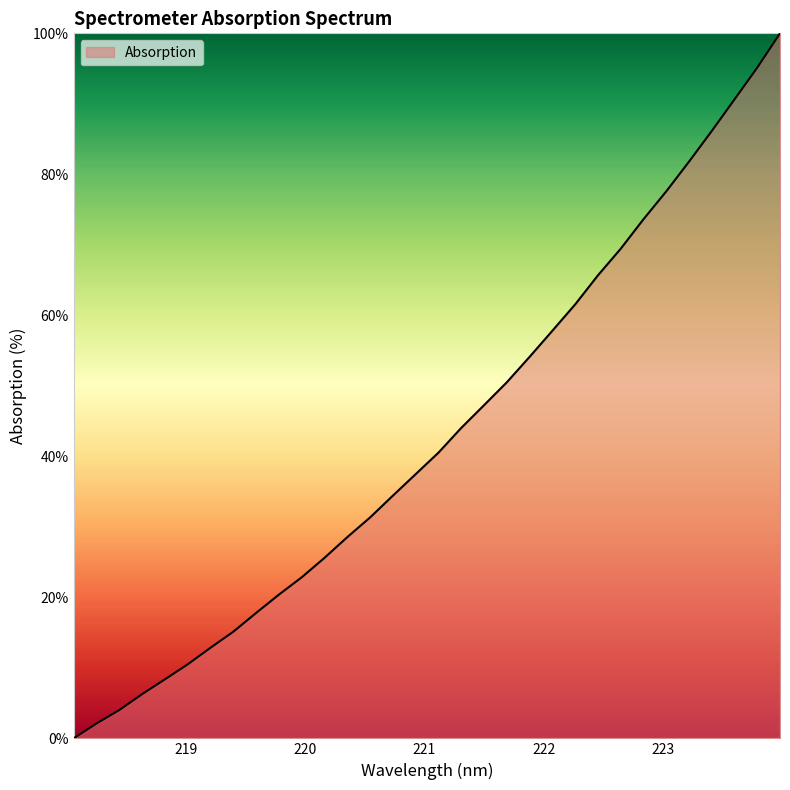

What is the difference between the maximum and minimum values?

100.0